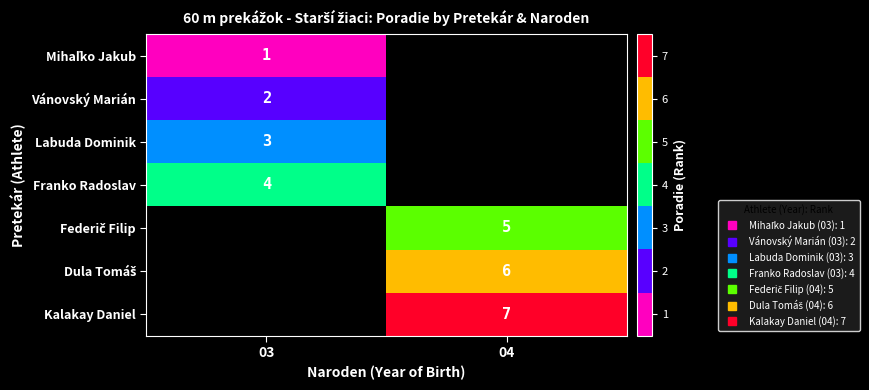

At how many categories does at least one series exceed 1?

2